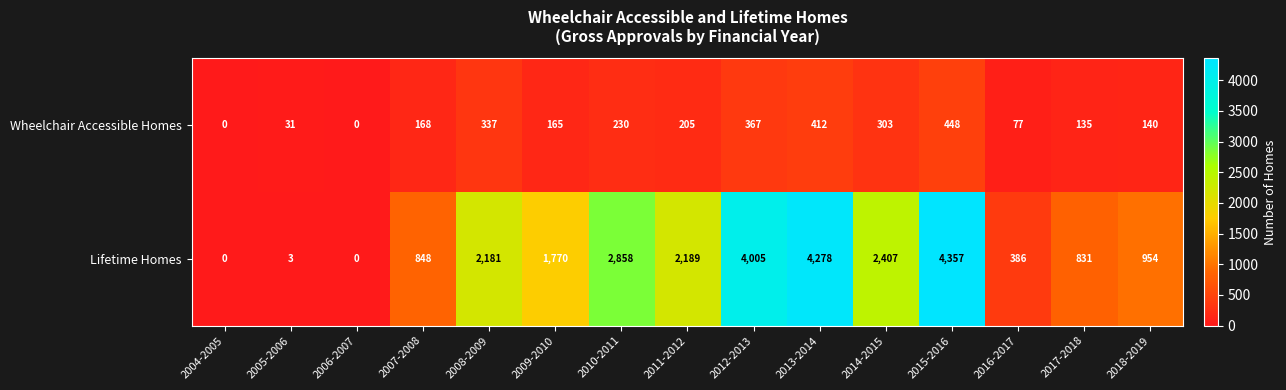

What is the average value of the Wheelchair Accessible Homes series?

201